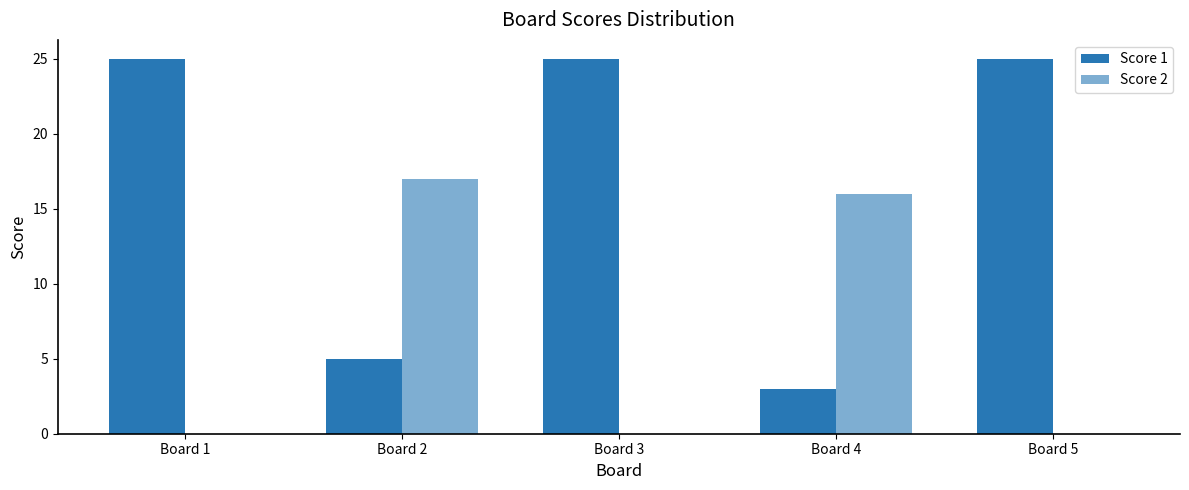

What is the difference between the second highest and minimum values in the Score 1 series?

22